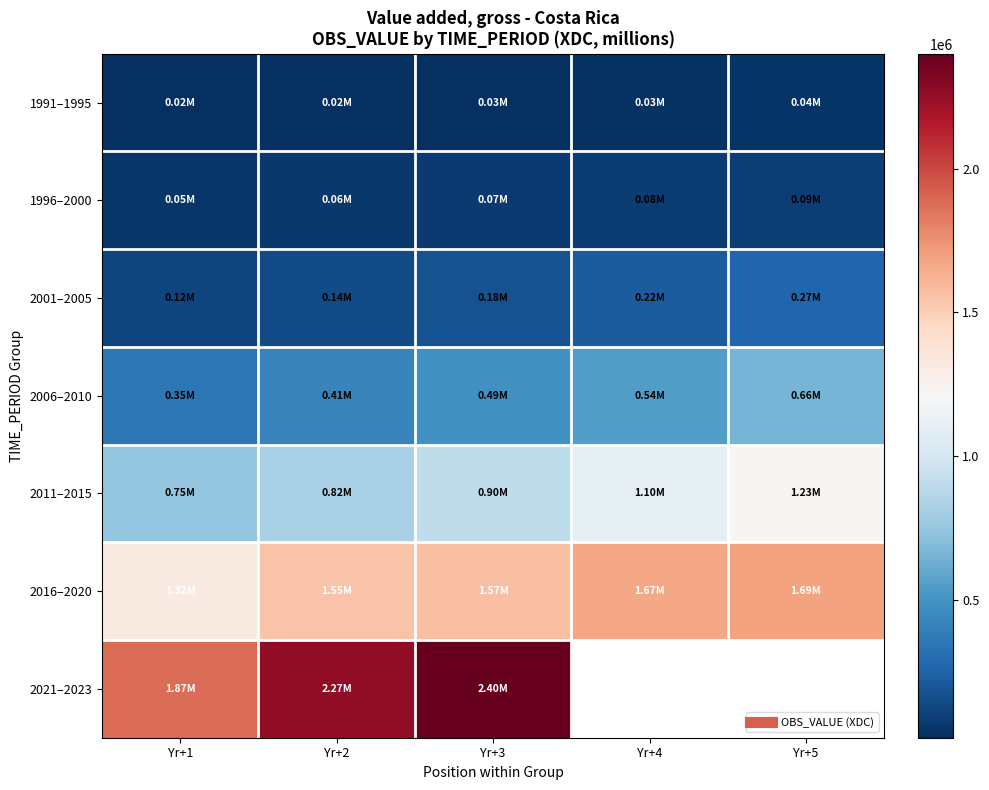

Rank the categories by 2016–2020 value from highest to lowest.

Yr+5, Yr+4, Yr+3, Yr+2, Yr+1